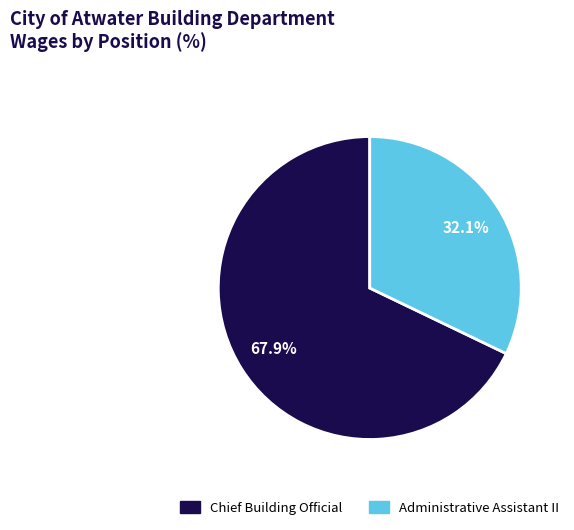

What percentage do Chief Building Official and Administrative Assistant II together represent?

100.0%